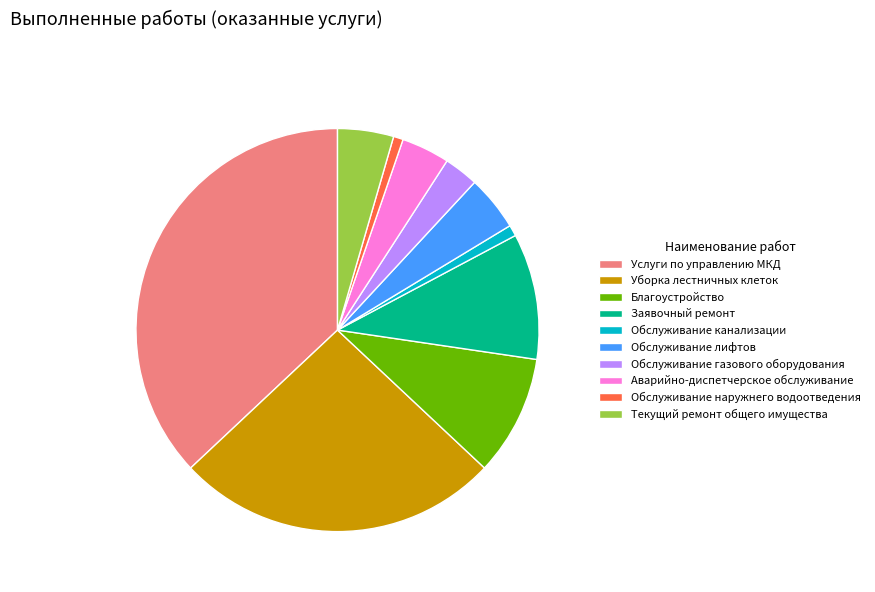

The Обслуживание наружнего водоотведения slice represents 1% of the pie. True or false?

True